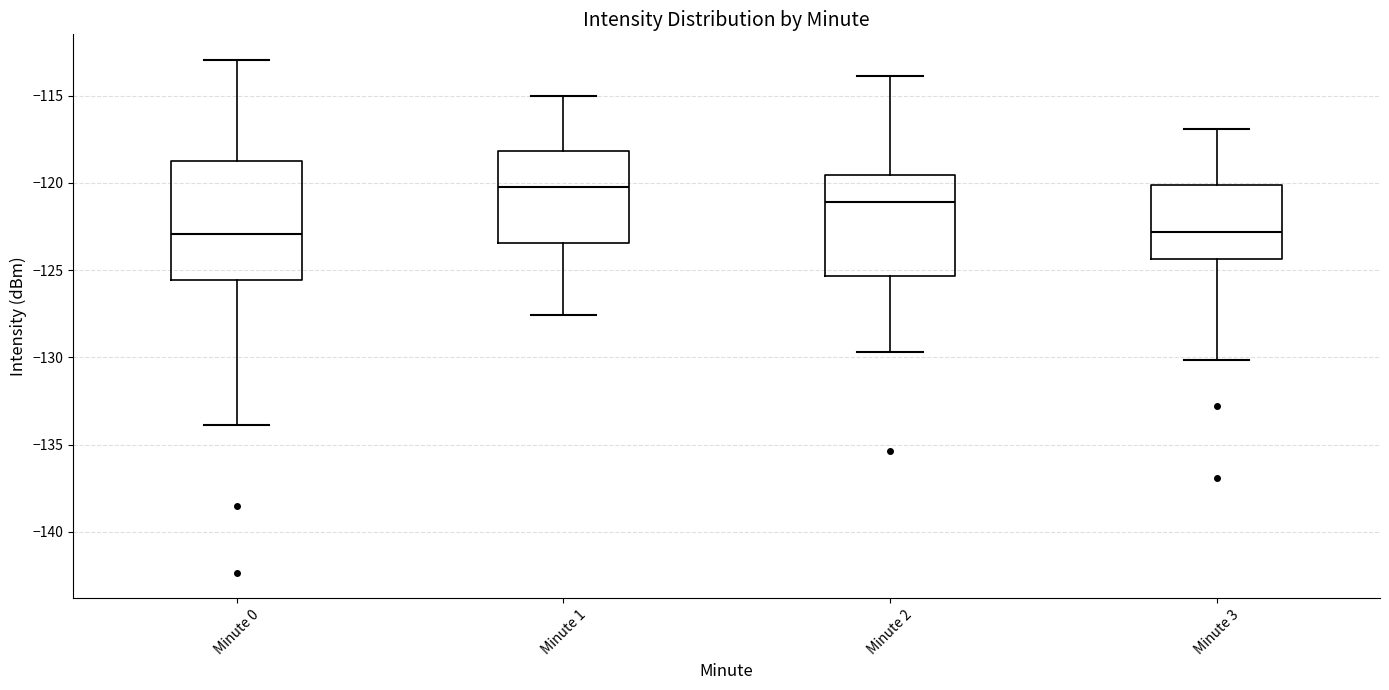

Reading left to right, read every box against the y-axis: the position of its median line, the range the box covers, and the ends of its whiskers. The values are not printed on the chart, so give them approximately, as read against the axis.

Minute 0: median -123.0, box -125.5 to -118.5, whiskers -134.0 to -113.0
Minute 1: median -120.0, box -123.5 to -118.0, whiskers -127.5 to -115.0
Minute 2: median -121.0, box -125.5 to -119.5, whiskers -129.5 to -114.0
Minute 3: median -123.0, box -124.5 to -120.0, whiskers -130.0 to -117.0